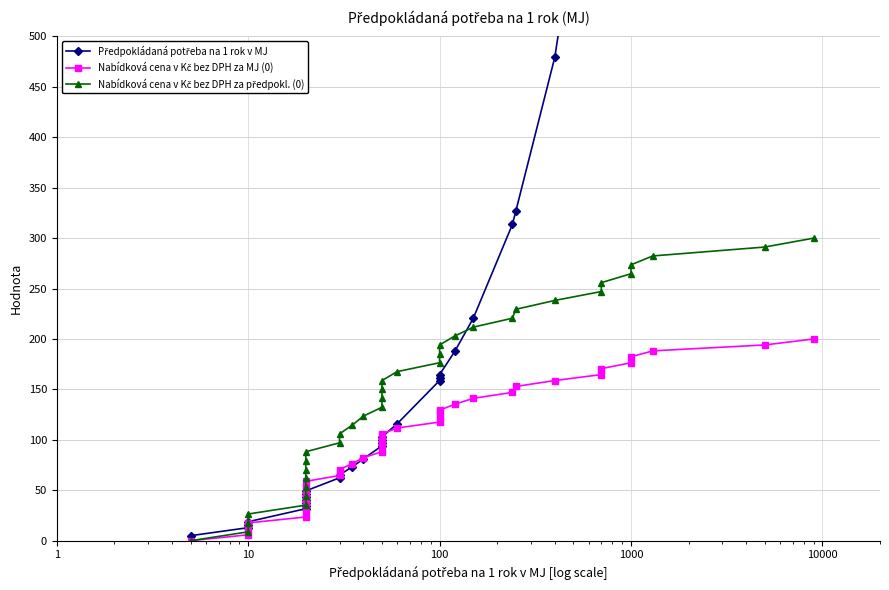

Reading right to left, extract all data points from this chart.

Předpokládaná potřeba na 1 rok v MJ: 9100.0	5097.1	1394.1	1091.2	1088.2	785.3	782.4	479.4	326.5	313.5	220.6	187.6	164.7	161.8	158.8	115.9	102.9	100.0	97.1	94.1	81.2	73.2	65.3	62.4	49.4	46.5	43.5	40.6	37.6	34.7	31.8	18.8	15.9	12.9	5.0
Nabídková cena v Kč bez DPH za MJ (0): 200.0	194.1	188.2	182.4	176.5	170.6	164.7	158.8	152.9	147.1	141.2	135.3	129.4	123.5	117.6	111.8	105.9	100.0	94.1	88.2	82.4	76.5	70.6	64.7	58.8	52.9	47.1	41.2	35.3	29.4	23.5	17.6	11.8	5.9	0.0
Nabídková cena v Kč bez DPH za předpokl. (0): 300.0	291.2	282.4	273.5	264.7	255.9	247.1	238.2	229.4	220.6	211.8	202.9	194.1	185.3	176.5	167.6	158.8	150.0	141.2	132.4	123.5	114.7	105.9	97.1	88.2	79.4	70.6	61.8	52.9	44.1	35.3	26.5	17.6	8.8	0.0